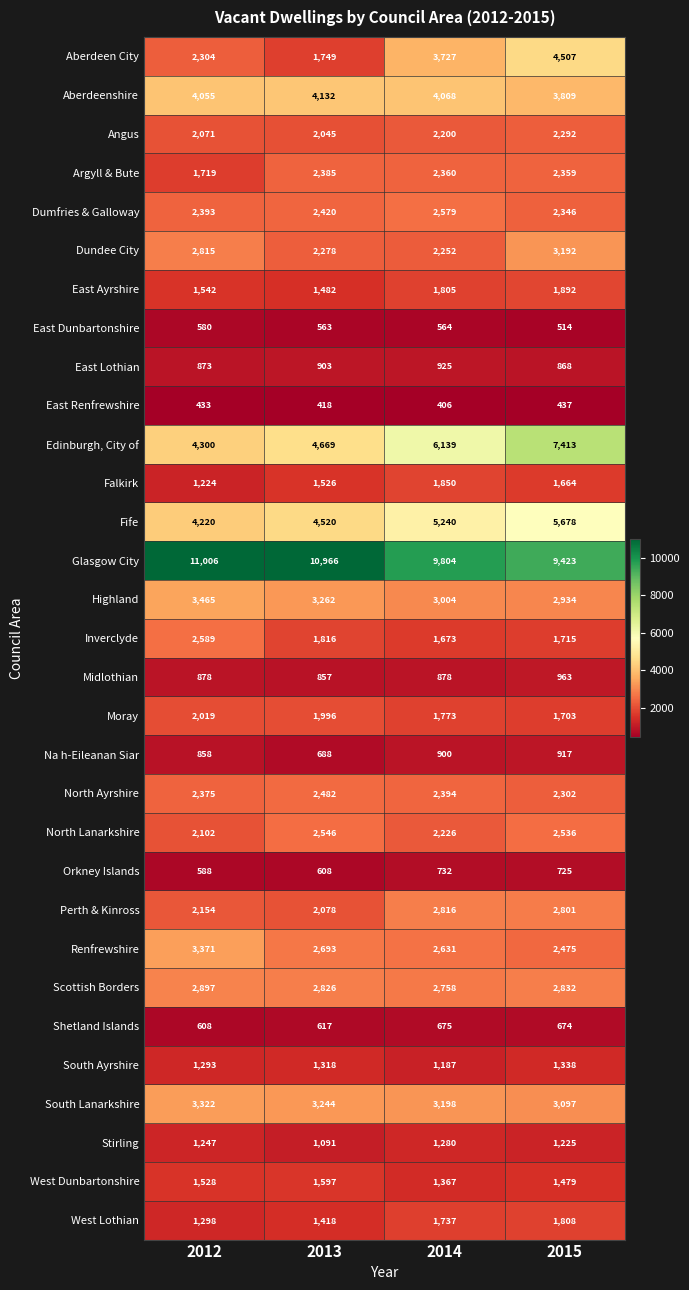

What is the sum of the Inverclyde values at 2014 and 2012?

4262